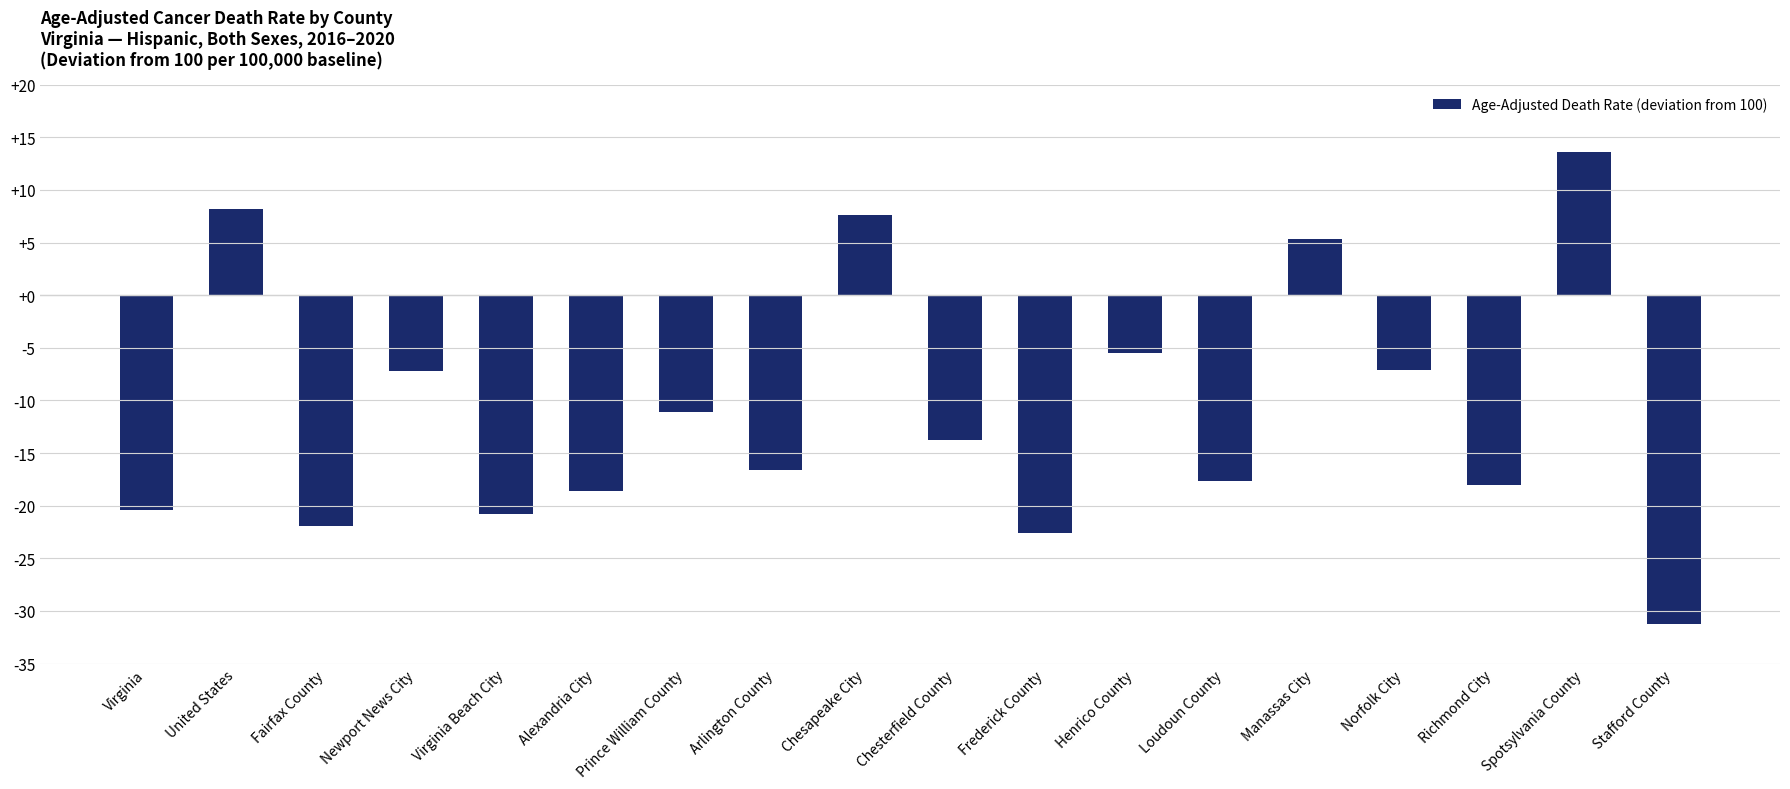

How many bars are there in total?

18